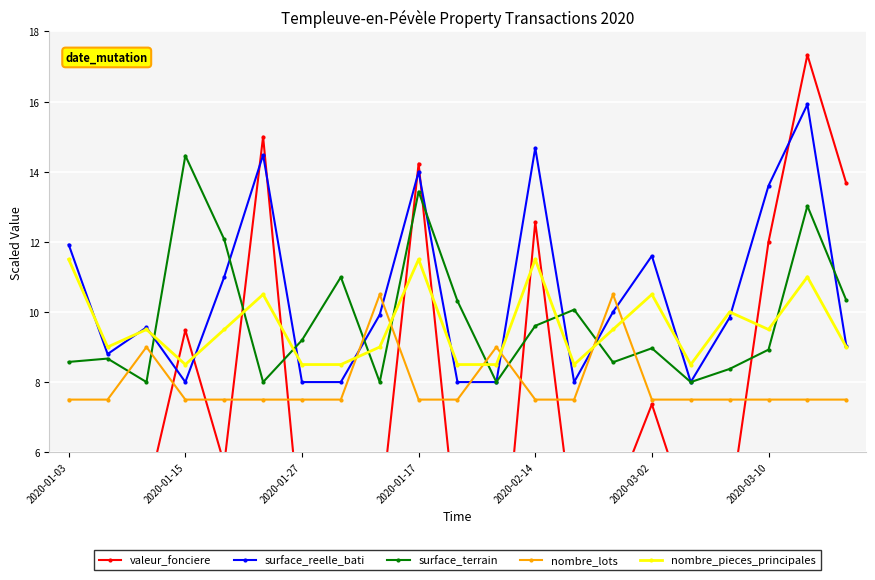

List the series in order of their peak value, highest first.

valeur_fonciere, surface_reelle_bati, surface_terrain, nombre_pieces_principales, nombre_lots